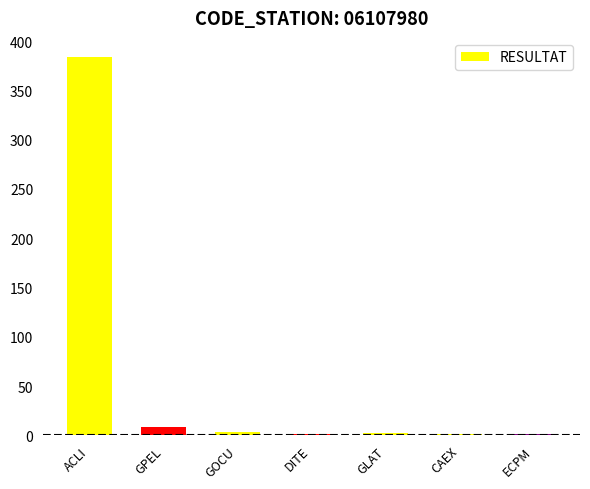

What is the greatest value displayed?

384